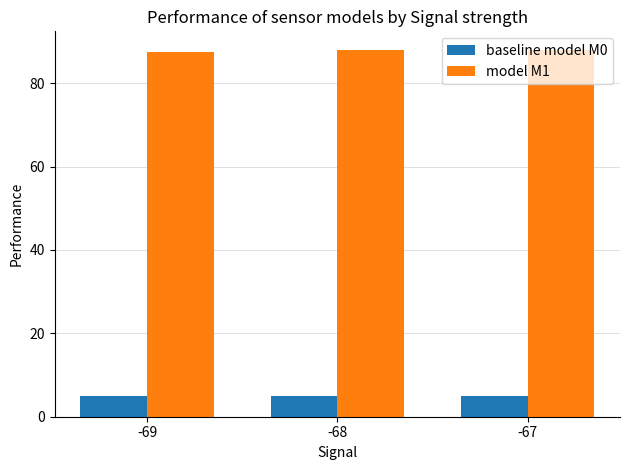

What is the minimum value for baseline model M0?

5.1